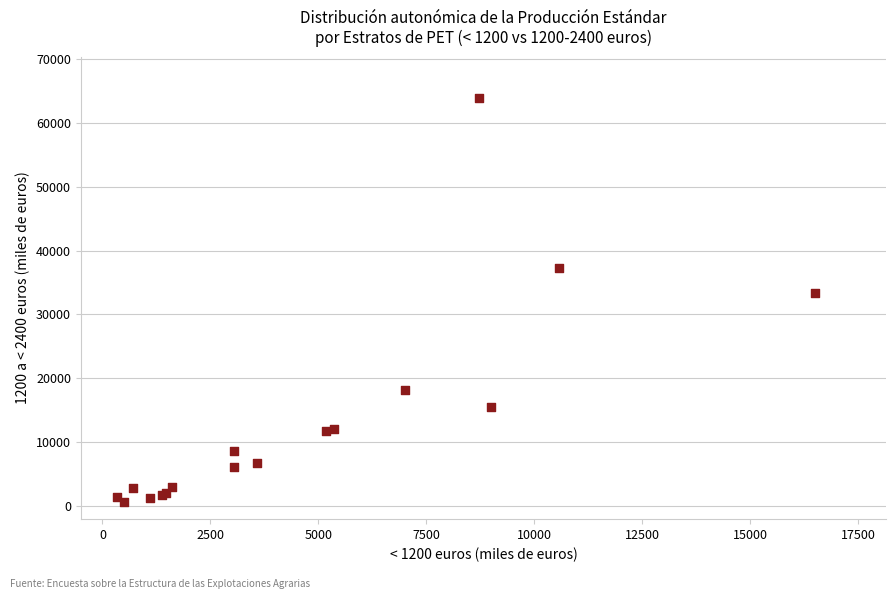

What Y value in the scatter plot is closest to 32329?

33323